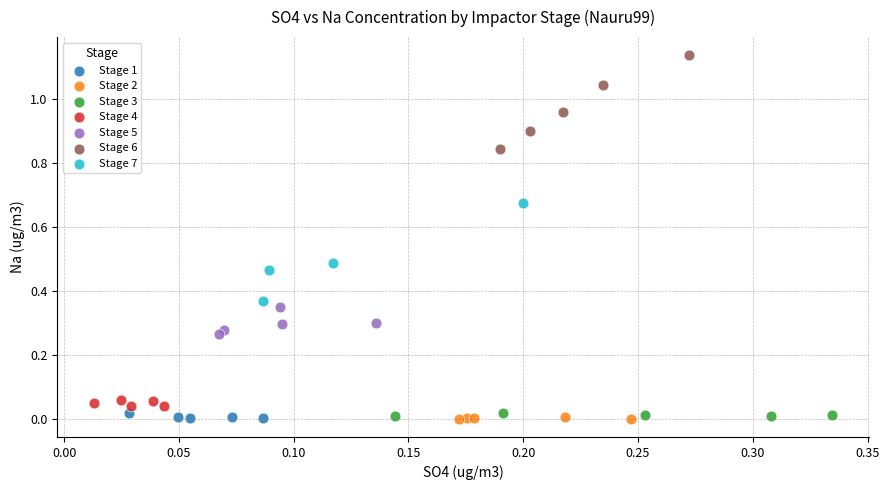

Which series reaches the maximum Y coordinate?

Stage 6